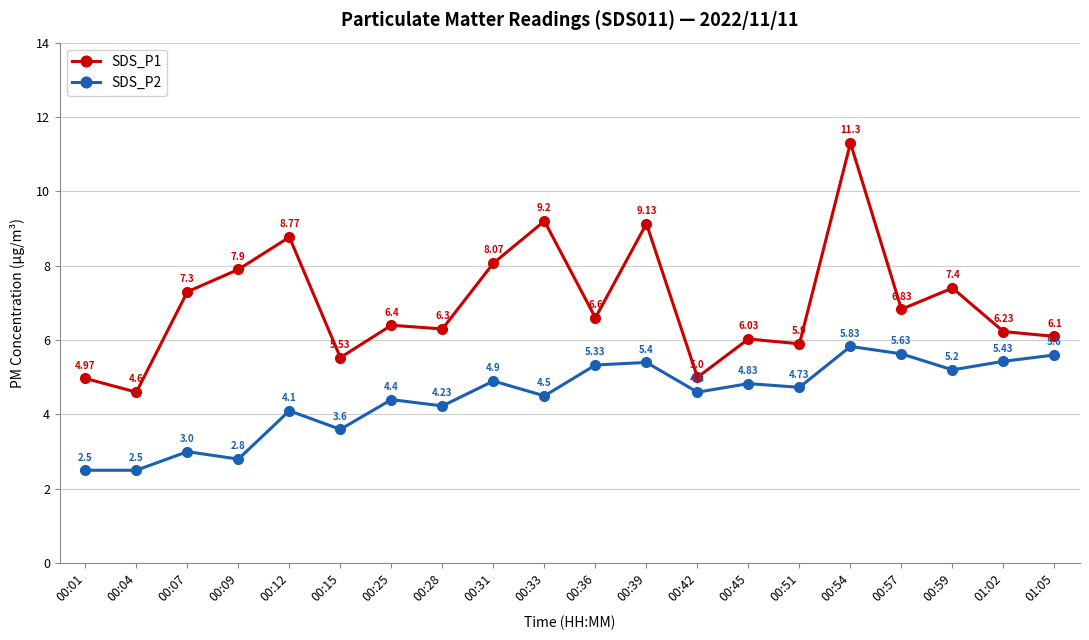

At 00:01, list the series in order from smallest to largest.

SDS_P2, SDS_P1